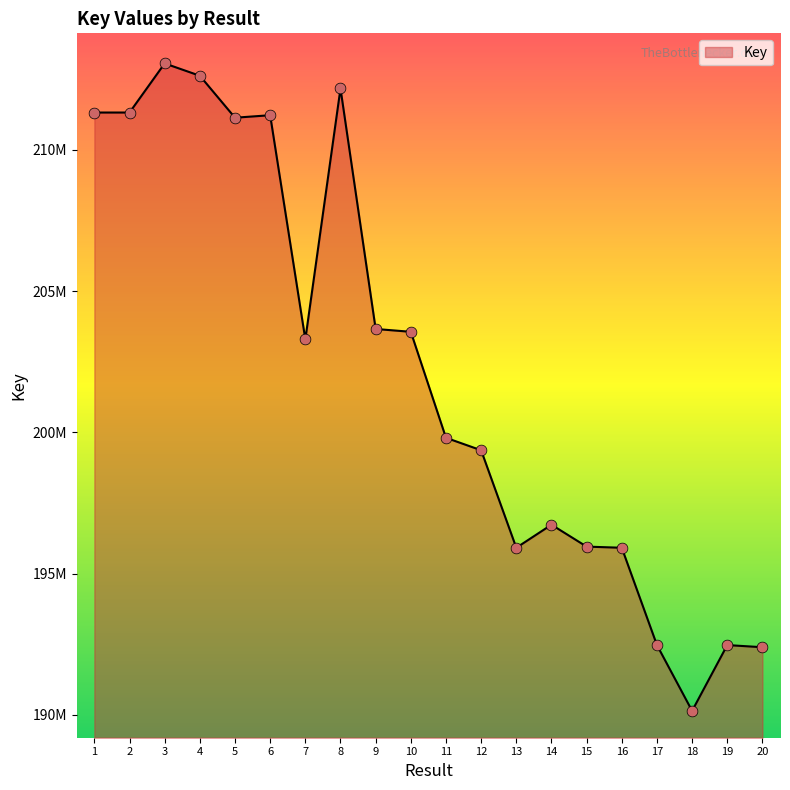

What is the change in value from 3 to 9?

-9404243